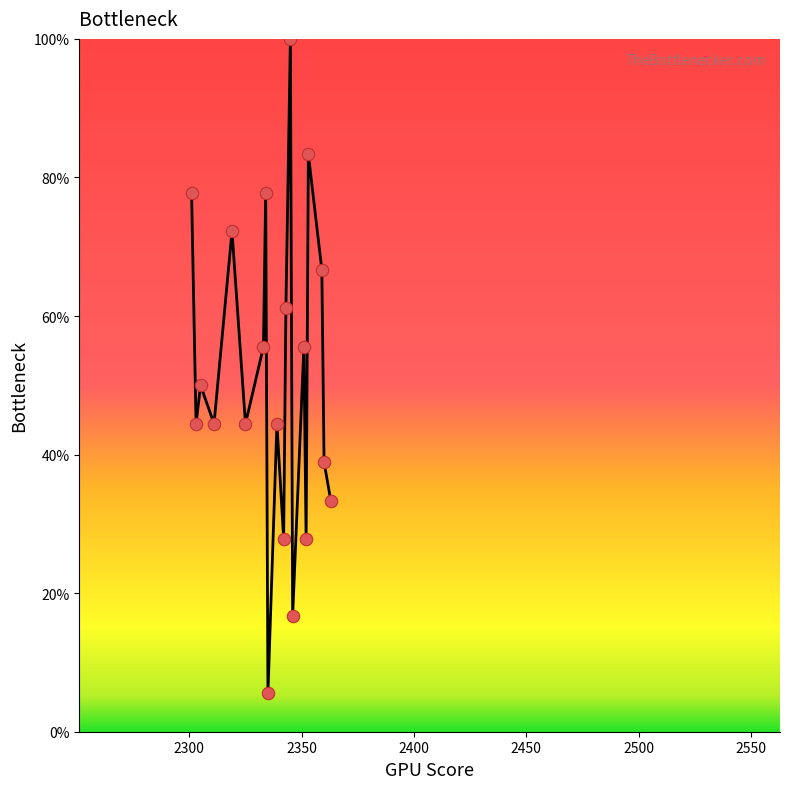

What is the difference between the maximum and minimum values?

94.4